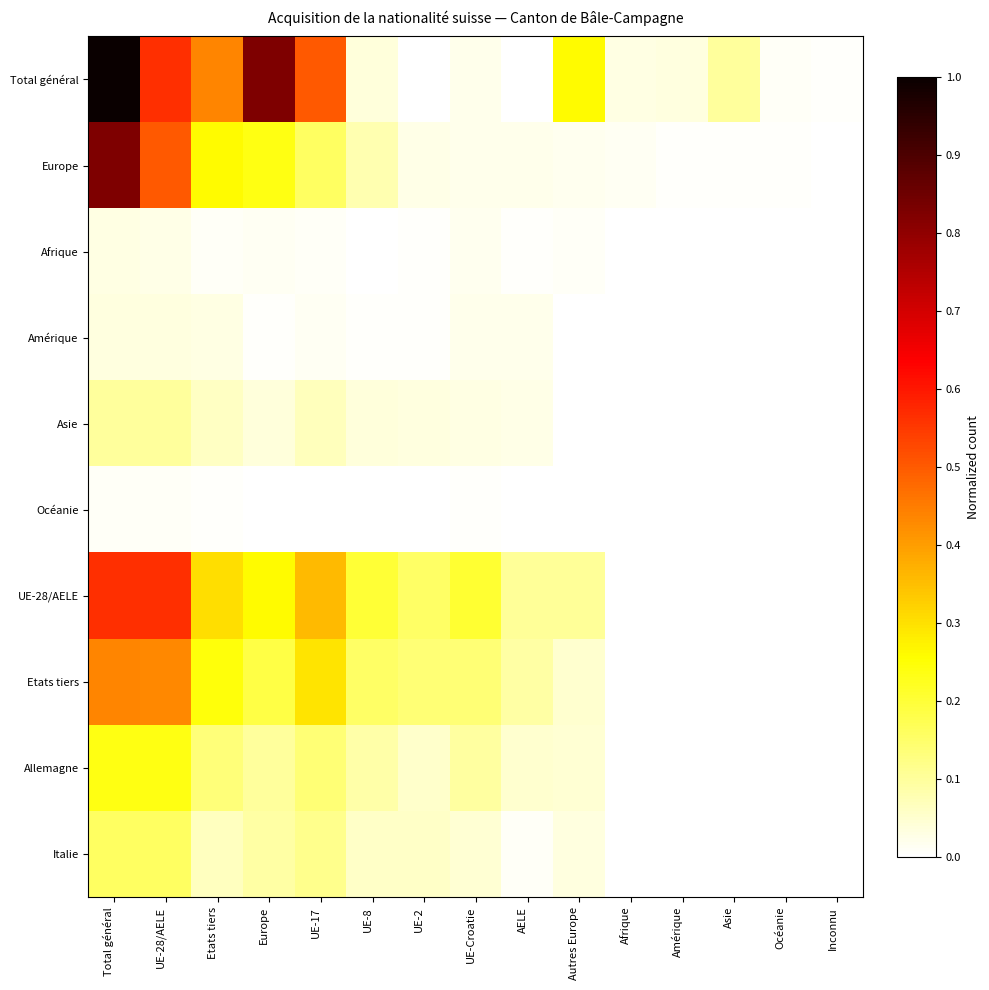

Reading left to right, extract all data points from this chart.

Total général: Total général=1.0	UE-28/AELE=0.6	Etats tiers=0.4	Europe=0.8	UE-17=0.5	UE-8=0.0	UE-2=0.0	UE-Croatie=0.0	AELE=0.0	Autres Europe=0.3	Afrique=0.0	Amérique=0.0	Asie=0.1	Océanie=0.0	Inconnu=0.0
Europe: Total général=0.8	UE-28/AELE=0.5	Etats tiers=0.3	Europe=0.2	UE-17=0.2	UE-8=0.1	UE-2=0.0	UE-Croatie=0.0	AELE=0.0	Autres Europe=0.0	Afrique=0.0	Amérique=0.0	Asie=0.0	Océanie=0.0	Inconnu=0.0
Afrique: Total général=0.0	UE-28/AELE=0.0	Etats tiers=0.0	Europe=0.0	UE-17=0.0	UE-8=0.0	UE-2=0.0	UE-Croatie=0.0	AELE=0.0	Autres Europe=0.0	Afrique=0.0	Amérique=0.0	Asie=0.0	Océanie=0.0	Inconnu=0.0
Amérique: Total général=0.0	UE-28/AELE=0.0	Etats tiers=0.0	Europe=0.0	UE-17=0.0	UE-8=0.0	UE-2=0.0	UE-Croatie=0.0	AELE=0.0	Autres Europe=0.0	Afrique=0.0	Amérique=0.0	Asie=0.0	Océanie=0.0	Inconnu=0.0
Asie: Total général=0.1	UE-28/AELE=0.1	Etats tiers=0.1	Europe=0.0	UE-17=0.1	UE-8=0.0	UE-2=0.0	UE-Croatie=0.0	AELE=0.0	Autres Europe=0.0	Afrique=0.0	Amérique=0.0	Asie=0.0	Océanie=0.0	Inconnu=0.0
Océanie: Total général=0.0	UE-28/AELE=0.0	Etats tiers=0.0	Europe=0.0	UE-17=0.0	UE-8=0.0	UE-2=0.0	UE-Croatie=0.0	AELE=0.0	Autres Europe=0.0	Afrique=0.0	Amérique=0.0	Asie=0.0	Océanie=0.0	Inconnu=0.0
UE-28/AELE: Total général=0.6	UE-28/AELE=0.6	Etats tiers=0.3	Europe=0.3	UE-17=0.4	UE-8=0.2	UE-2=0.2	UE-Croatie=0.2	AELE=0.1	Autres Europe=0.1	Afrique=0.0	Amérique=0.0	Asie=0.0	Océanie=0.0	Inconnu=0.0
Etats tiers: Total général=0.4	UE-28/AELE=0.4	Etats tiers=0.2	Europe=0.2	UE-17=0.3	UE-8=0.2	UE-2=0.1	UE-Croatie=0.1	AELE=0.1	Autres Europe=0.0	Afrique=0.0	Amérique=0.0	Asie=0.0	Océanie=0.0	Inconnu=0.0
Allemagne: Total général=0.2	UE-28/AELE=0.2	Etats tiers=0.1	Europe=0.1	UE-17=0.1	UE-8=0.1	UE-2=0.1	UE-Croatie=0.1	AELE=0.0	Autres Europe=0.0	Afrique=0.0	Amérique=0.0	Asie=0.0	Océanie=0.0	Inconnu=0.0
Italie: Total général=0.2	UE-28/AELE=0.2	Etats tiers=0.1	Europe=0.1	UE-17=0.1	UE-8=0.1	UE-2=0.1	UE-Croatie=0.0	AELE=0.0	Autres Europe=0.0	Afrique=0.0	Amérique=0.0	Asie=0.0	Océanie=0.0	Inconnu=0.0